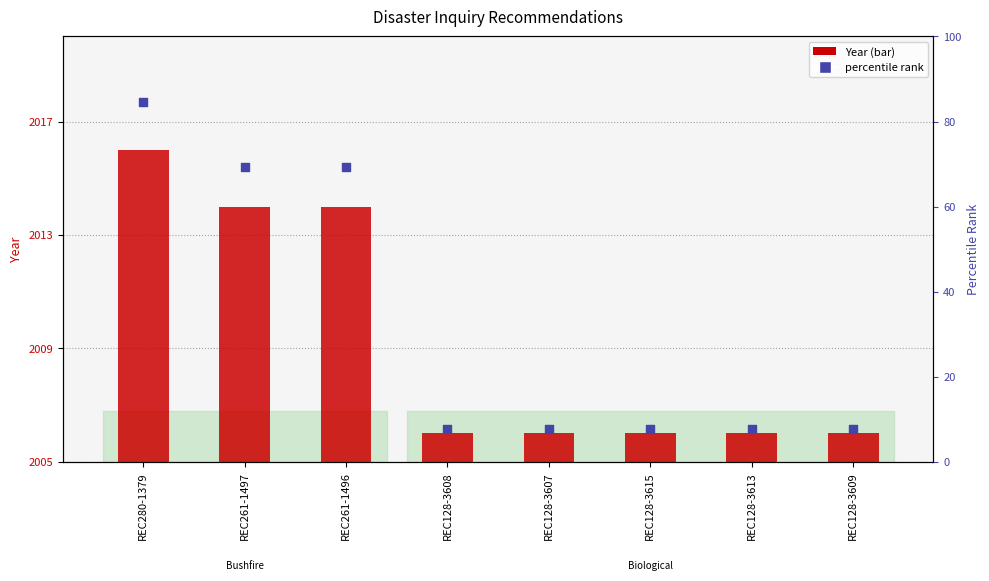

Is the value of percentile rank at REC128-3615 greater than the value of Year at REC128-3607?

Yes